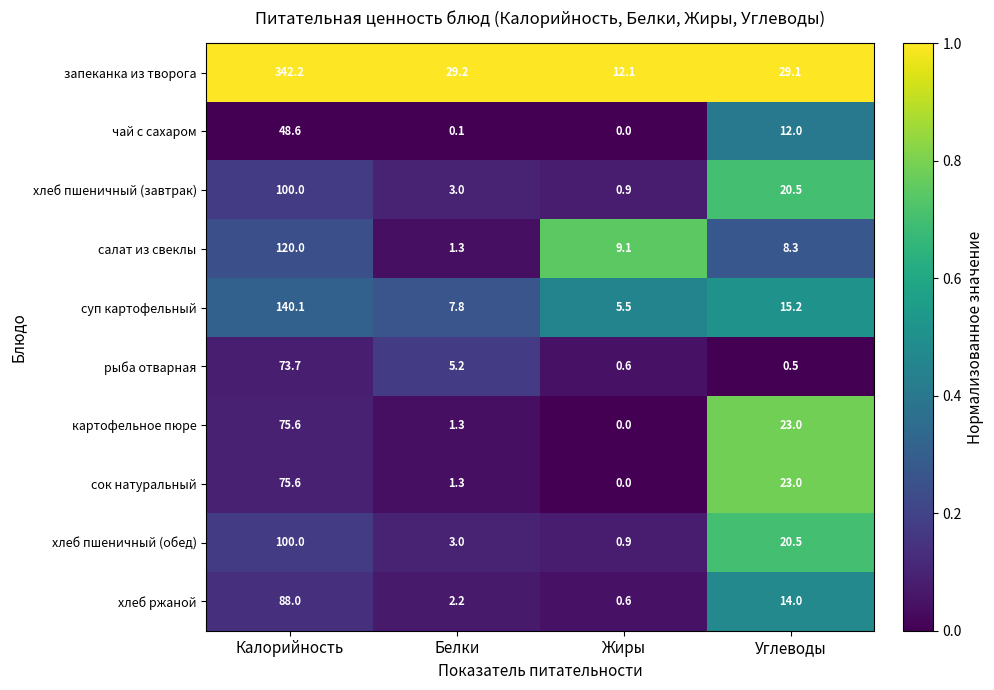

Rank the categories by запеканка из творога value from lowest to highest.

Жиры, Углеводы, Белки, Калорийность